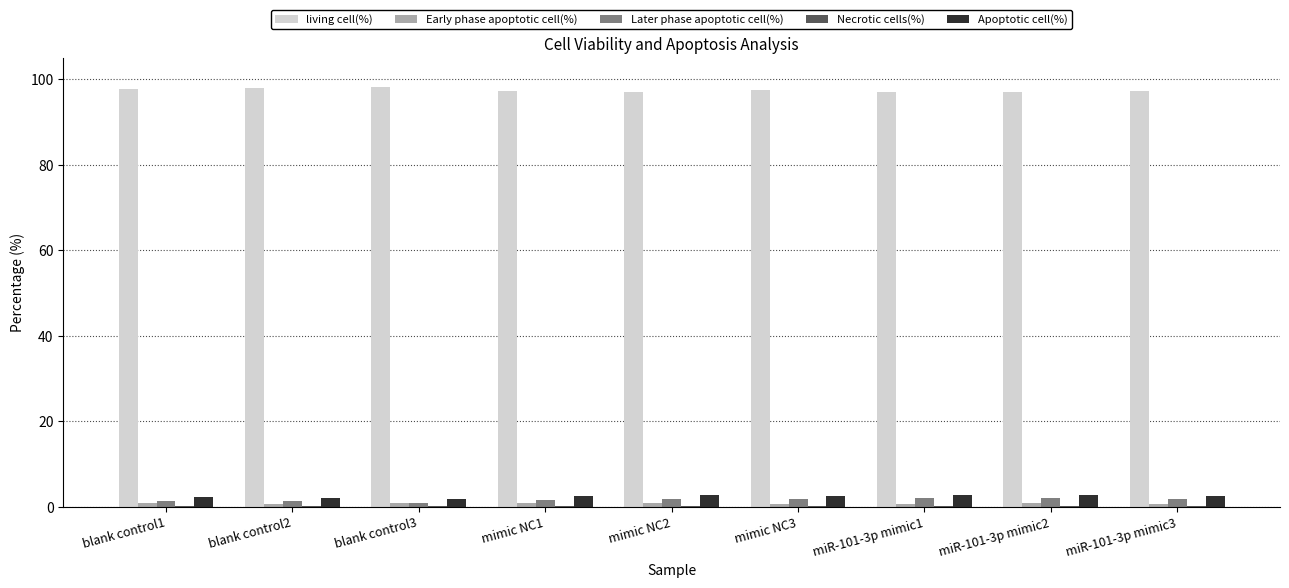

The Later phase apoptotic cell(%) series shows 0.9 at blank control3. True or false?

True